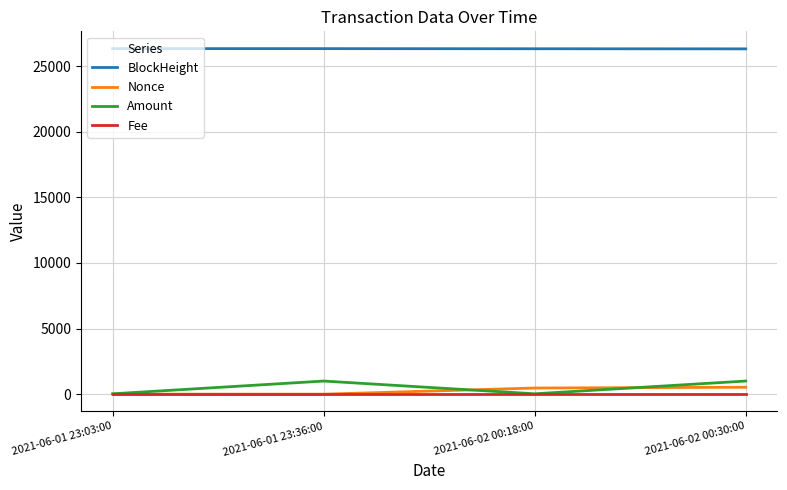

True or false: BlockHeight and Amount cross at least once.

False